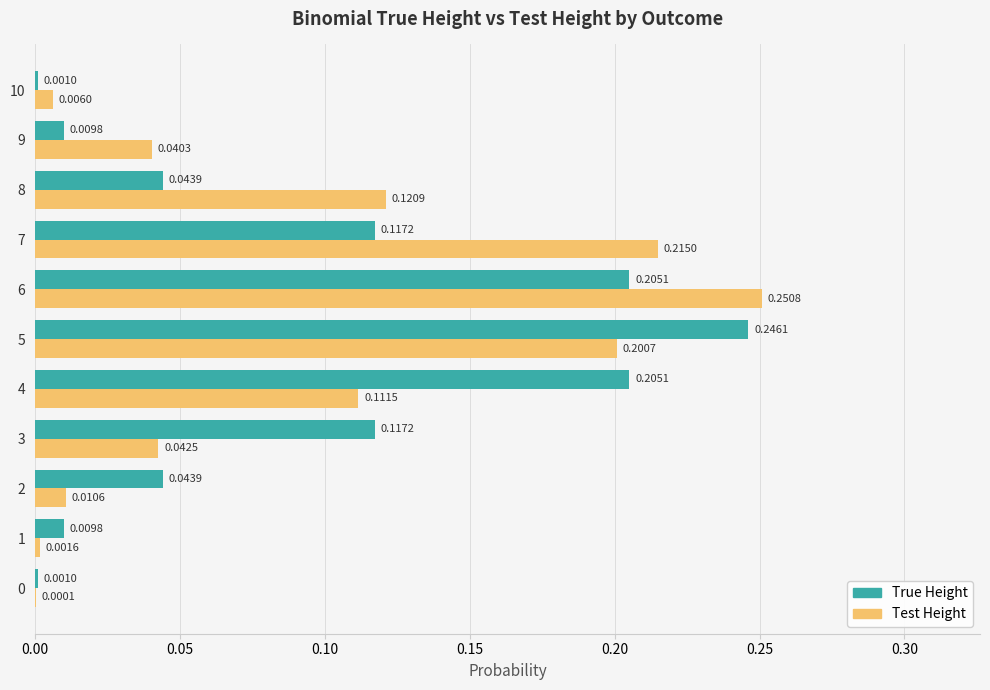

Between 1 and 5, which series saw the biggest shift?

True Height